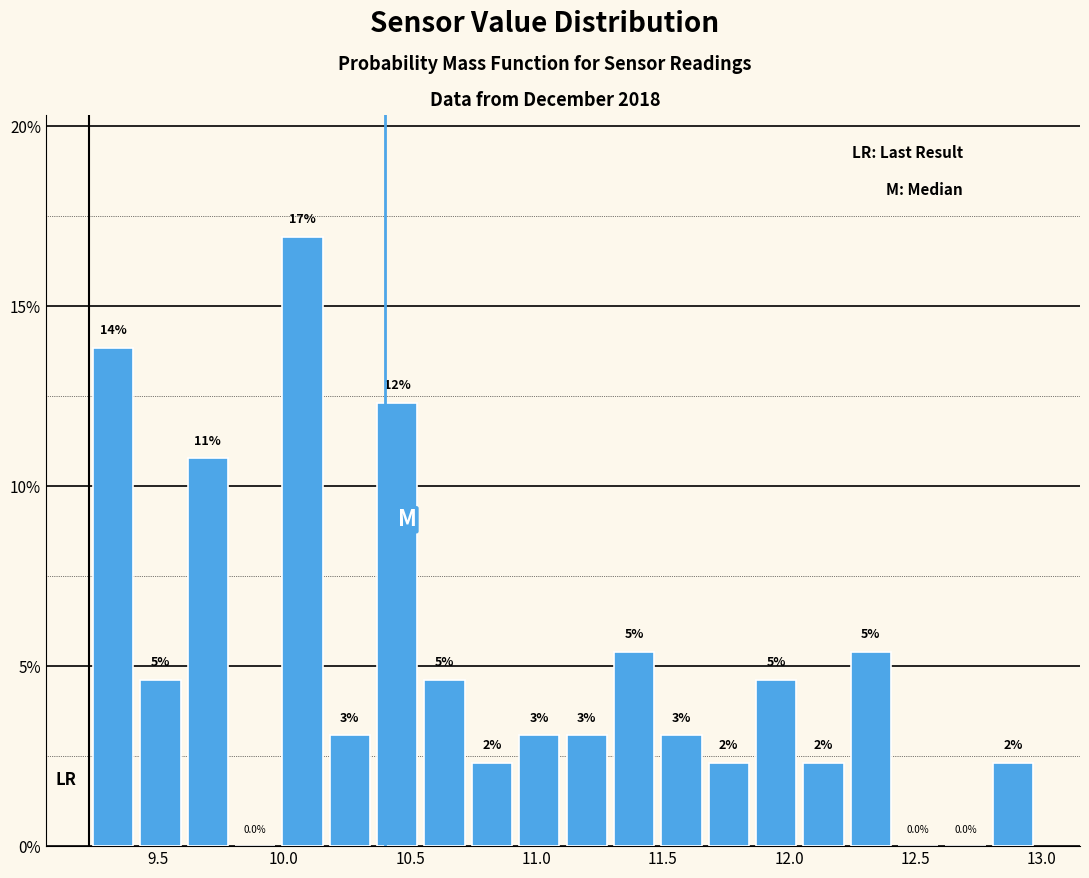

Around what value on the x-axis is the tallest bar? Give the approximate position of its centre, as read against the axis.

10.05